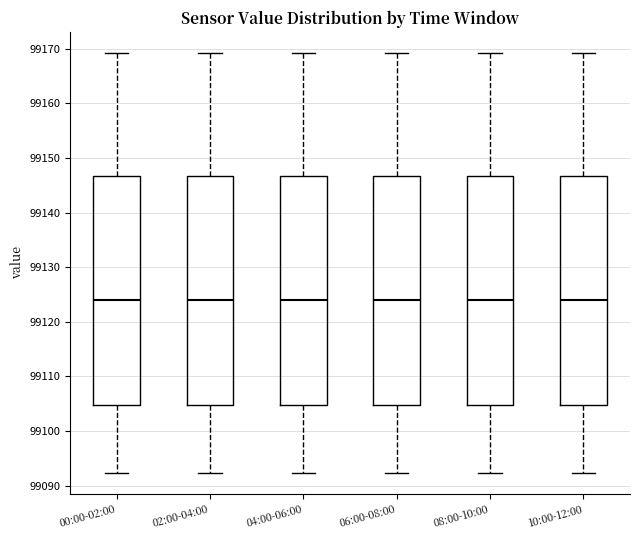

Reading left to right, transcribe this box plot: for each box, give where its median line is, the range the box spans, and where its two whiskers end, as read against the y-axis. The values are not printed on the chart, so give them approximately, as read against the axis.

00:00-02:00: median 99124, box 99105 to 99147, whiskers 99092 to 99169
02:00-04:00: median 99124, box 99105 to 99147, whiskers 99092 to 99169
04:00-06:00: median 99124, box 99105 to 99147, whiskers 99092 to 99169
06:00-08:00: median 99124, box 99105 to 99147, whiskers 99092 to 99169
08:00-10:00: median 99124, box 99105 to 99147, whiskers 99092 to 99169
10:00-12:00: median 99124, box 99105 to 99147, whiskers 99092 to 99169